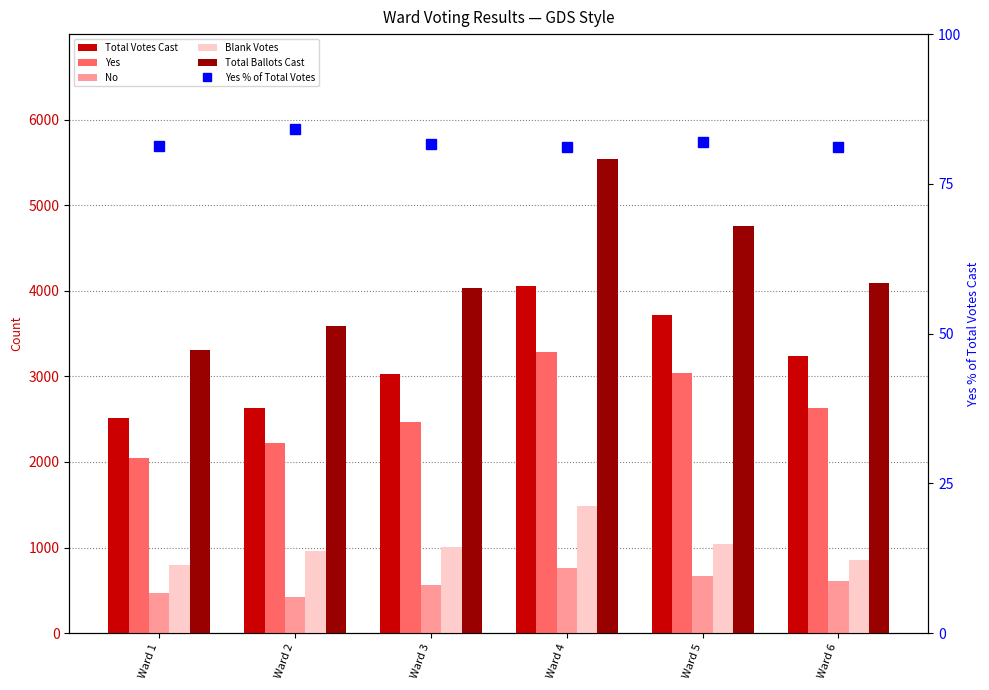

What is the difference between the Yes values at Ward 4 and Ward 2?

1073.0